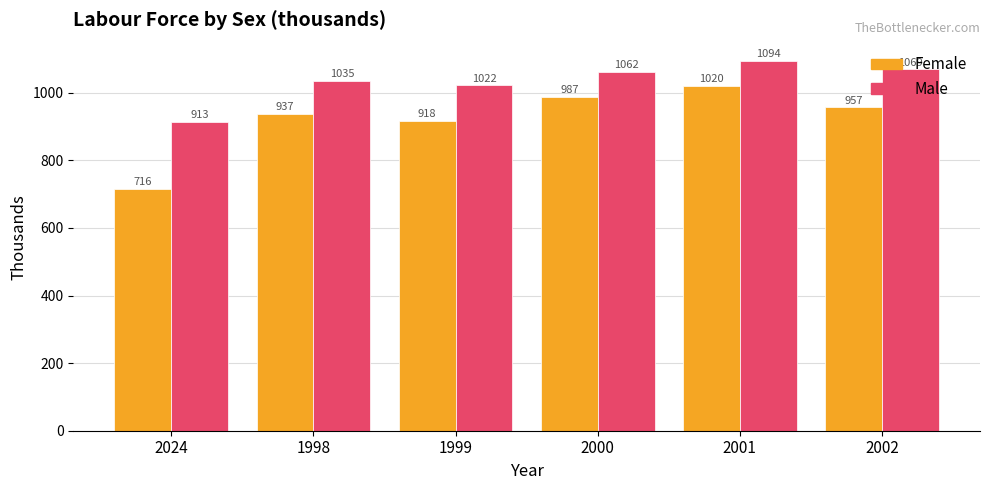

How many categories are shown in the chart?

6